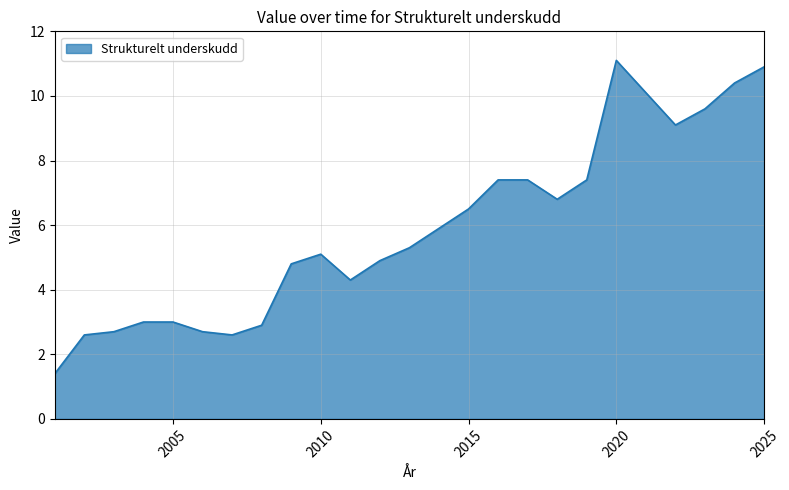

What is the greatest value displayed?

11.1